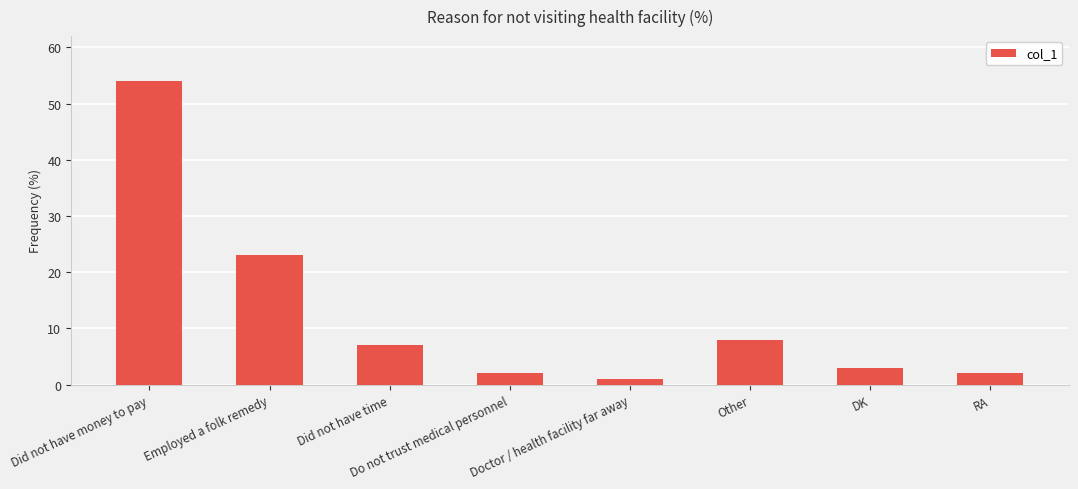

At which category does the chart reach its minimum across all series?

Doctor / health facility far away